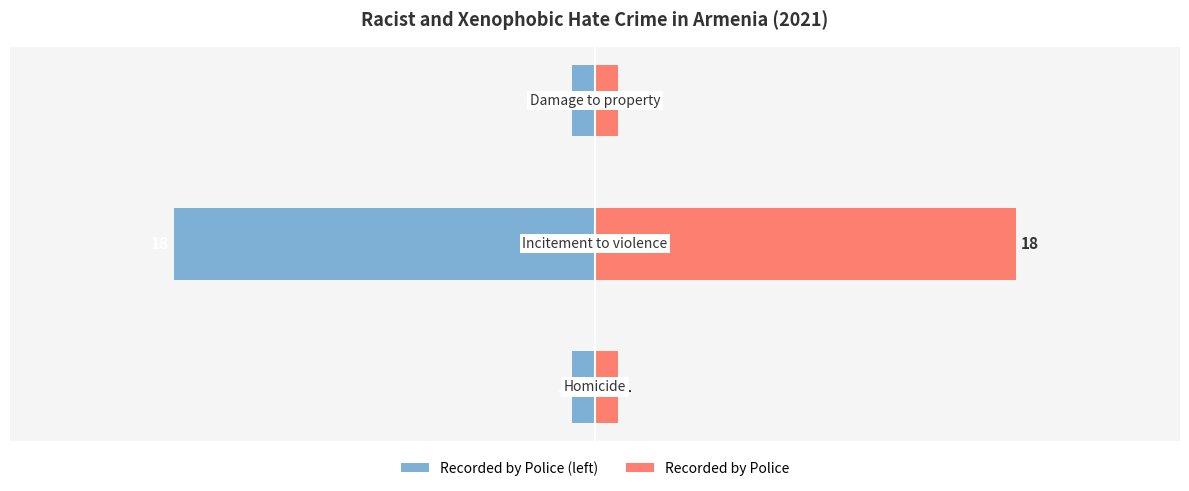

At how many categories does at least one series exceed -17?

3